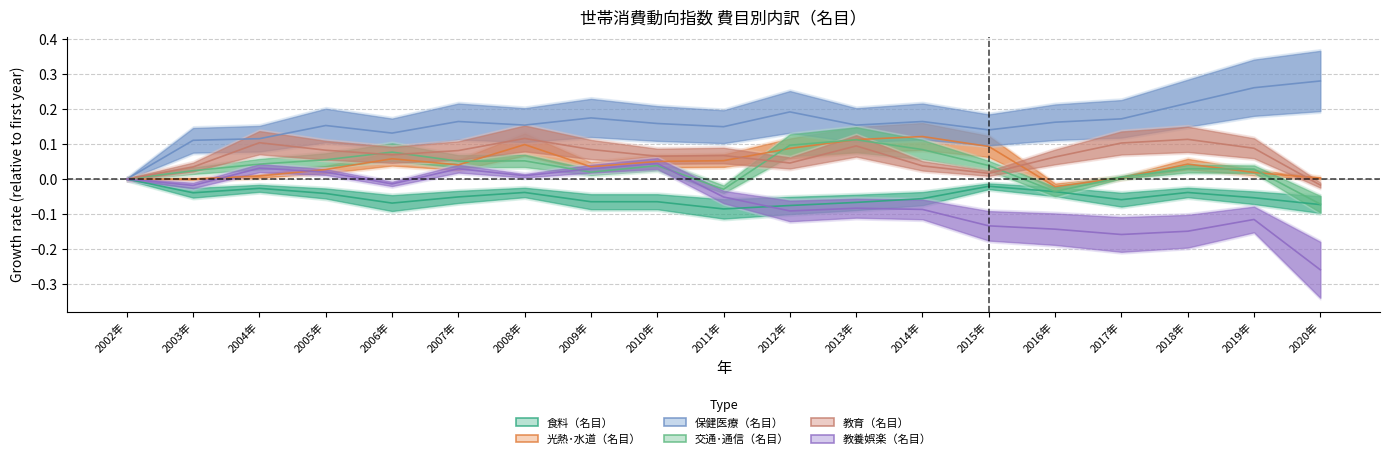

What is the average value of the 教育（名目） series?

0.1